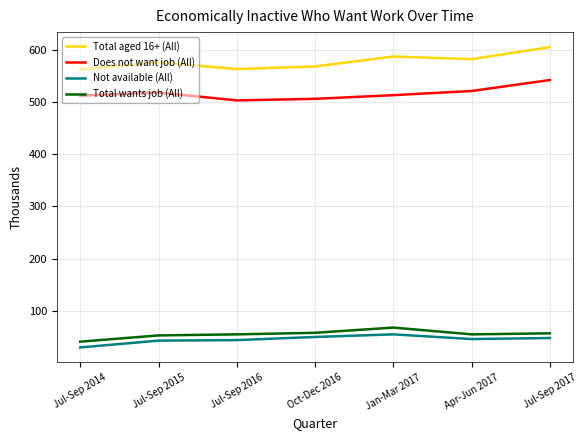

What are all the series names shown in the legend?

Total aged 16+ (All), Does not want job (All), Not available (All), Total wants job (All)